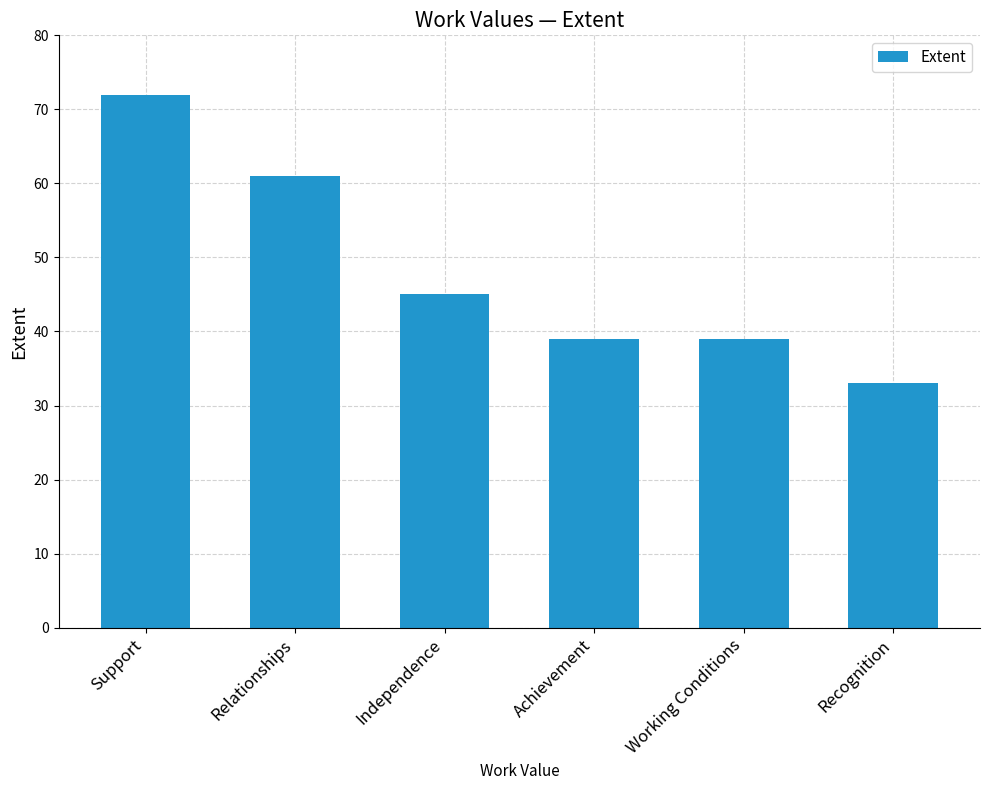

How many values are between 39 and 61?

4